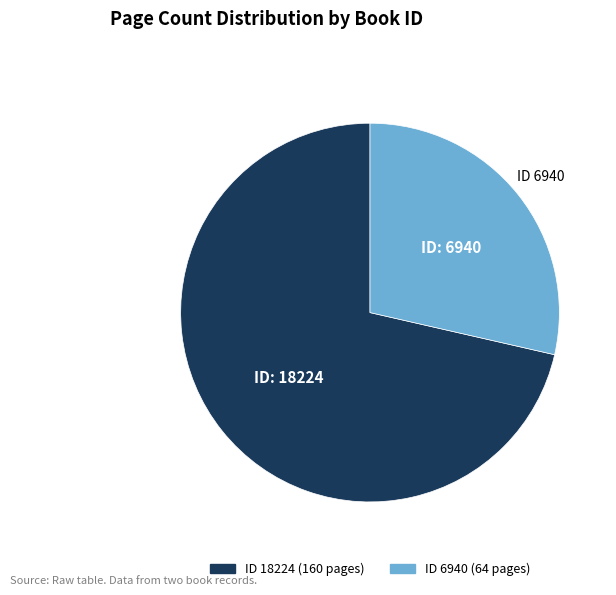

Is there any slice that represents more than half of the pie?

Yes